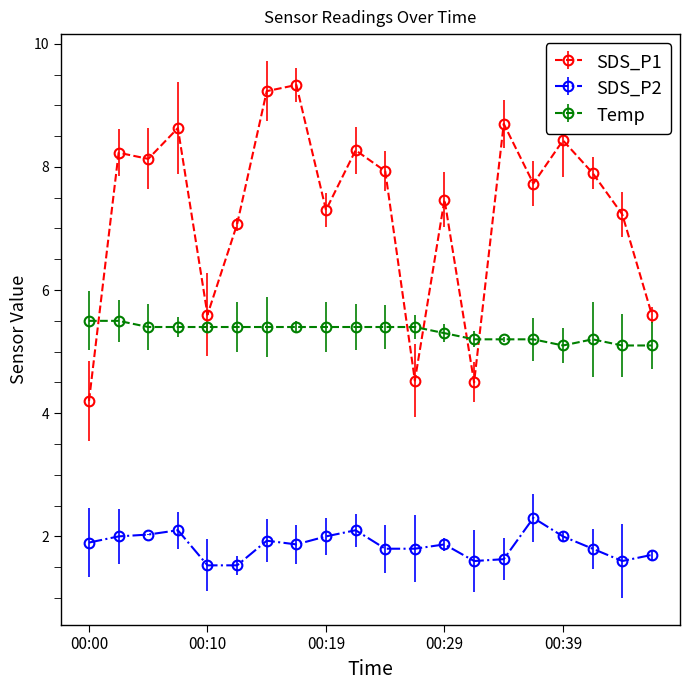

What is the average value of the Temp series?

5.3